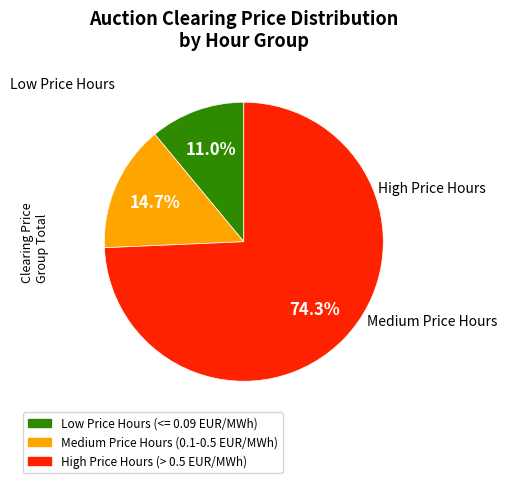

Is there any slice that represents more than half of the pie?

Yes